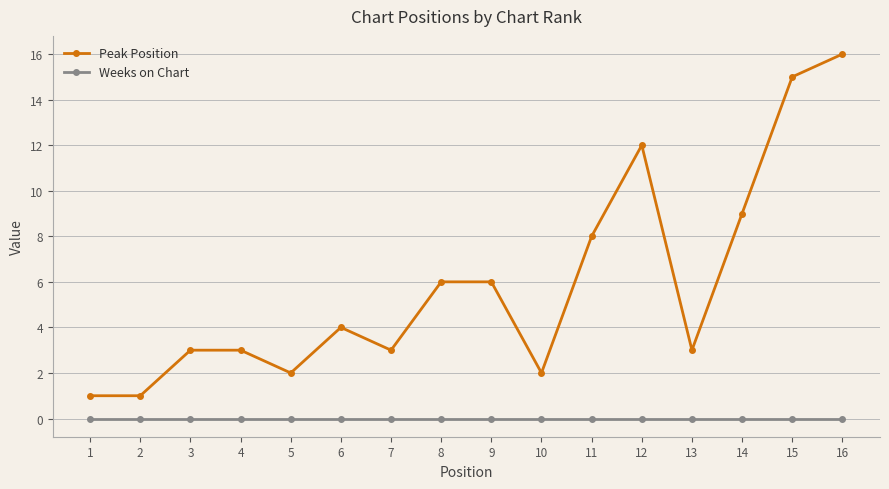

What is the sum of all Peak Position values?

94